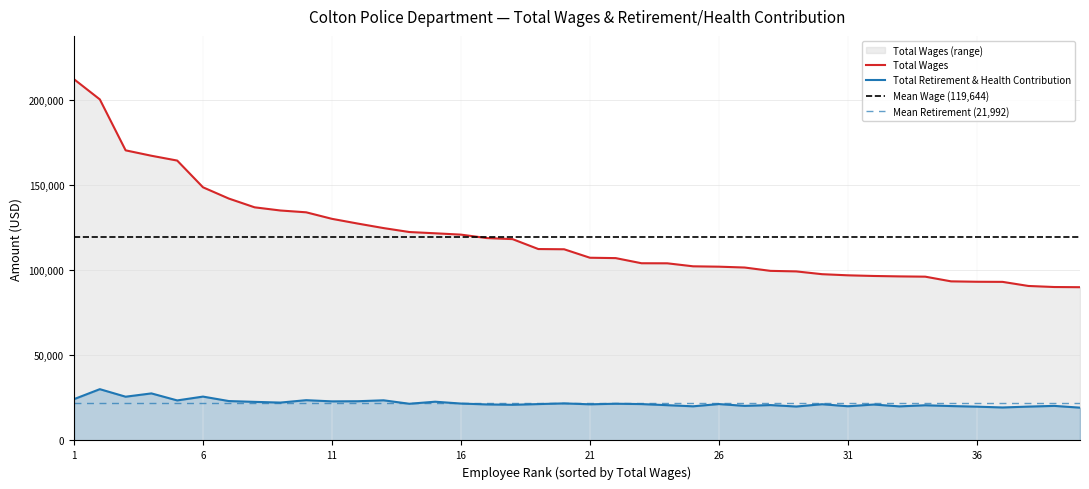

At which category is the sum across all series the highest?

1